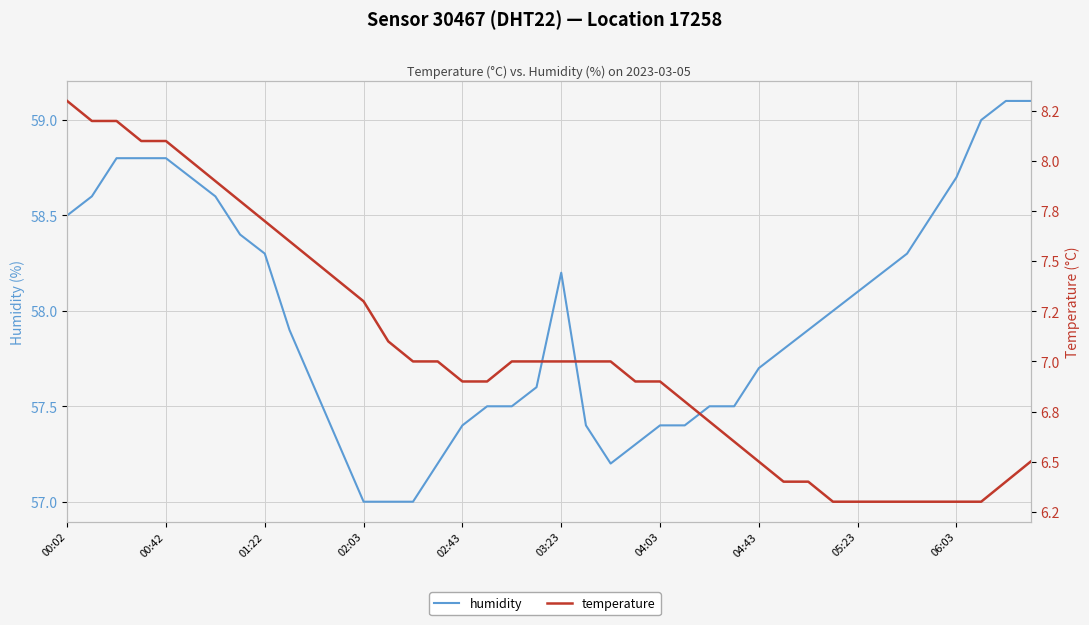

What is the sum of all temperature values?

282.2